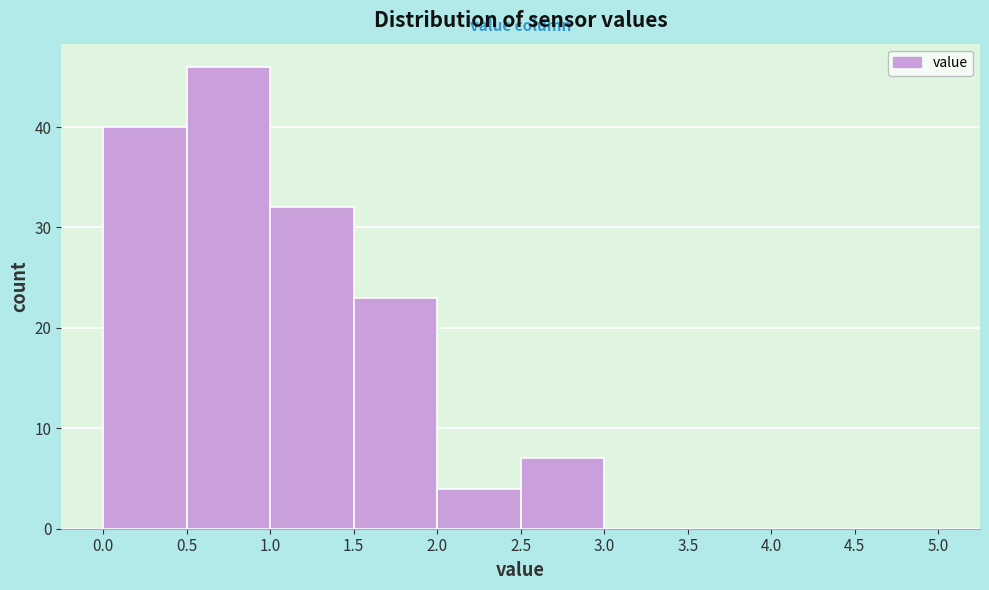

Reading left to right, list every bar in this chart as the range it spans on the x-axis followed by its height. The values are not printed on the chart, so give them approximately, as read against the axis.

0.0 to 0.5: 40
0.5 to 1.0: 46
1.0 to 1.5: 32
1.5 to 2.0: 23
2.0 to 2.5: 4
2.5 to 3.0: 7
3.0 to 3.5: 0
3.5 to 4.0: 0
4.0 to 4.5: 0
4.5 to 5.0: 0